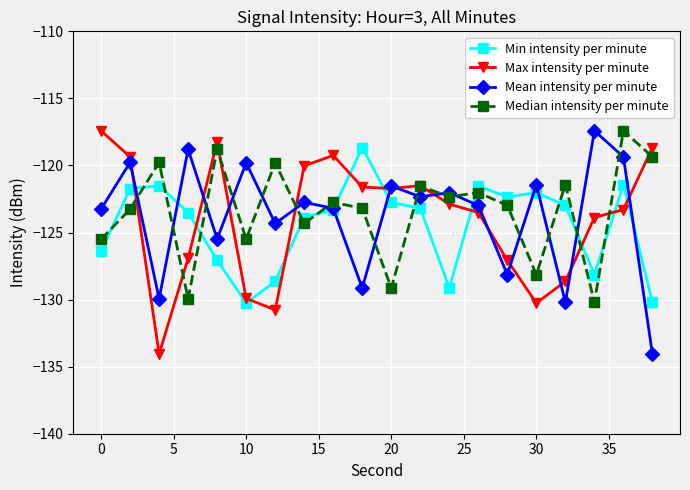

What is the value of the Max intensity per minute point at the 12th from the left?

-121.5